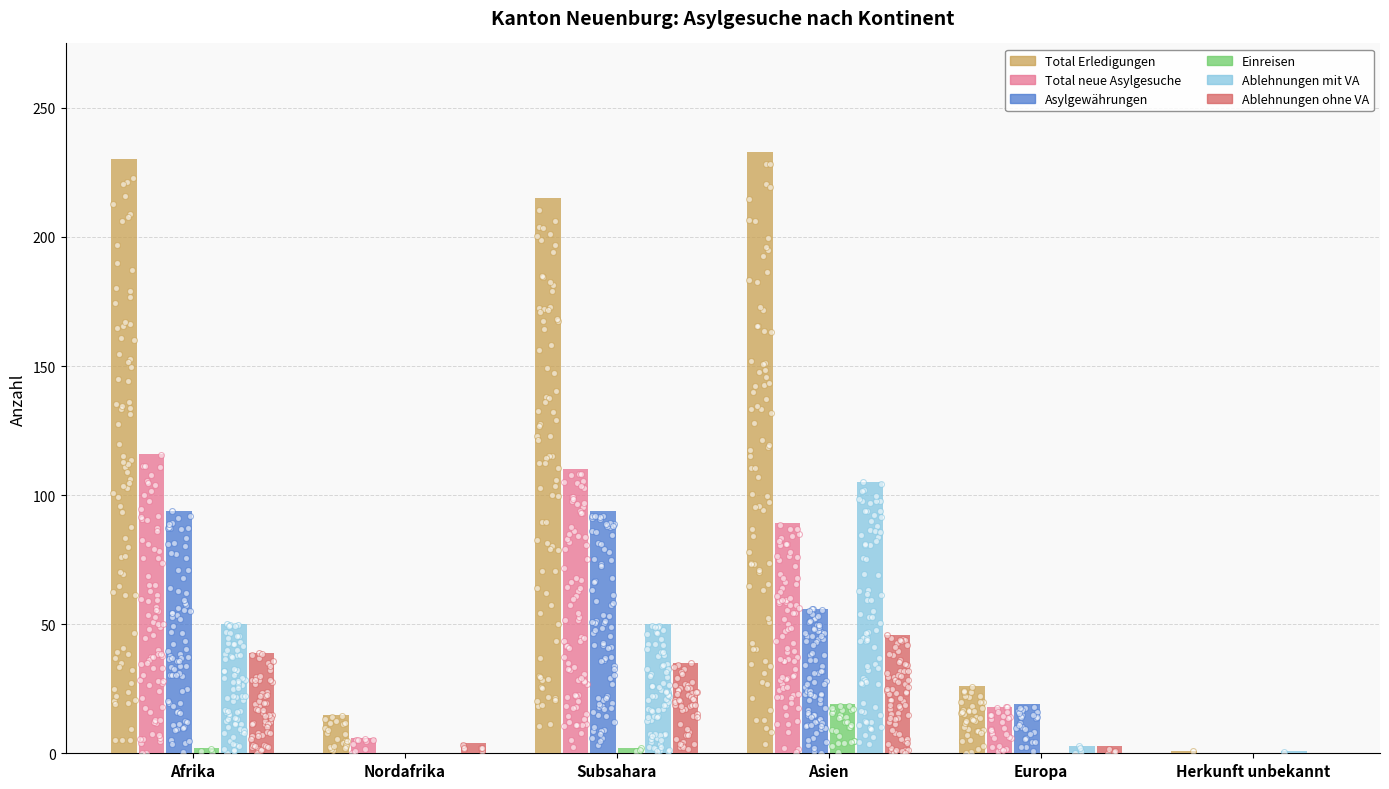

Which series contains the highest Y value?

Total Erledigungen